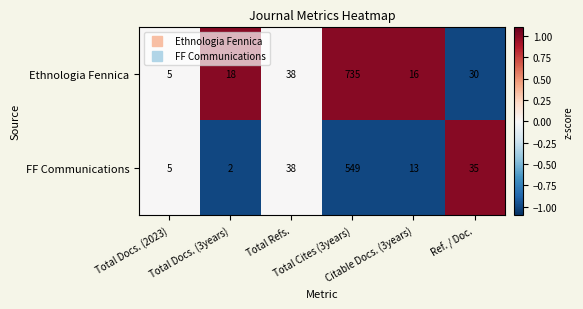

Which series has the largest total across all categories?

Ethnologia Fennica